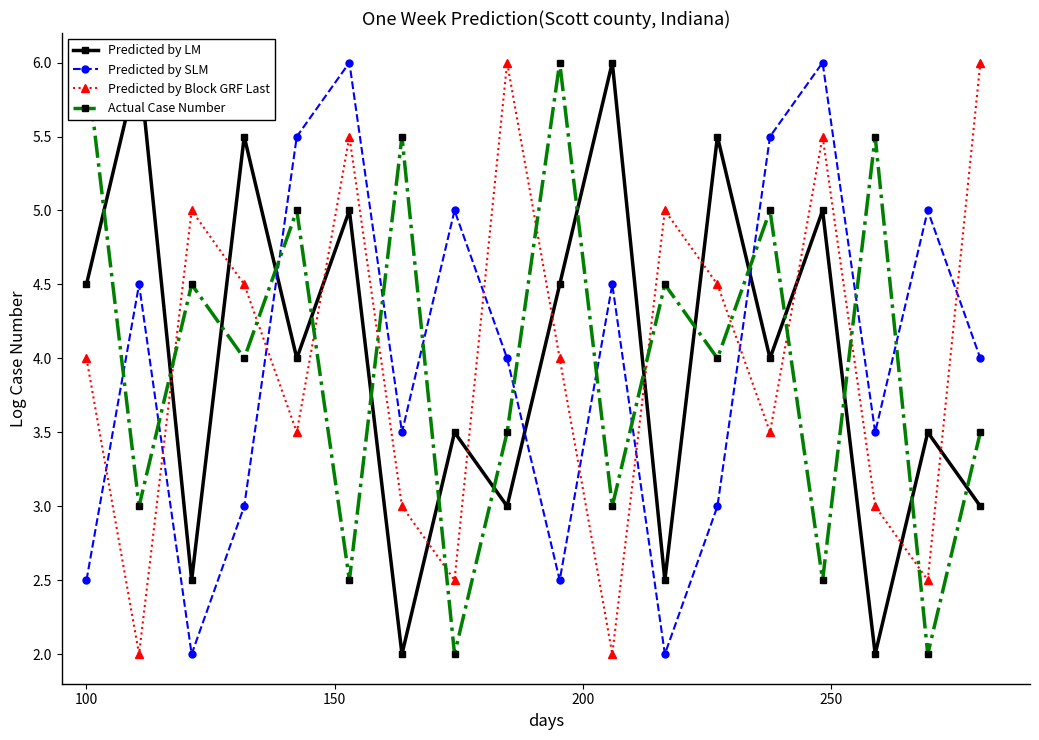

What is the minimum value for Predicted by SLM?

2.0